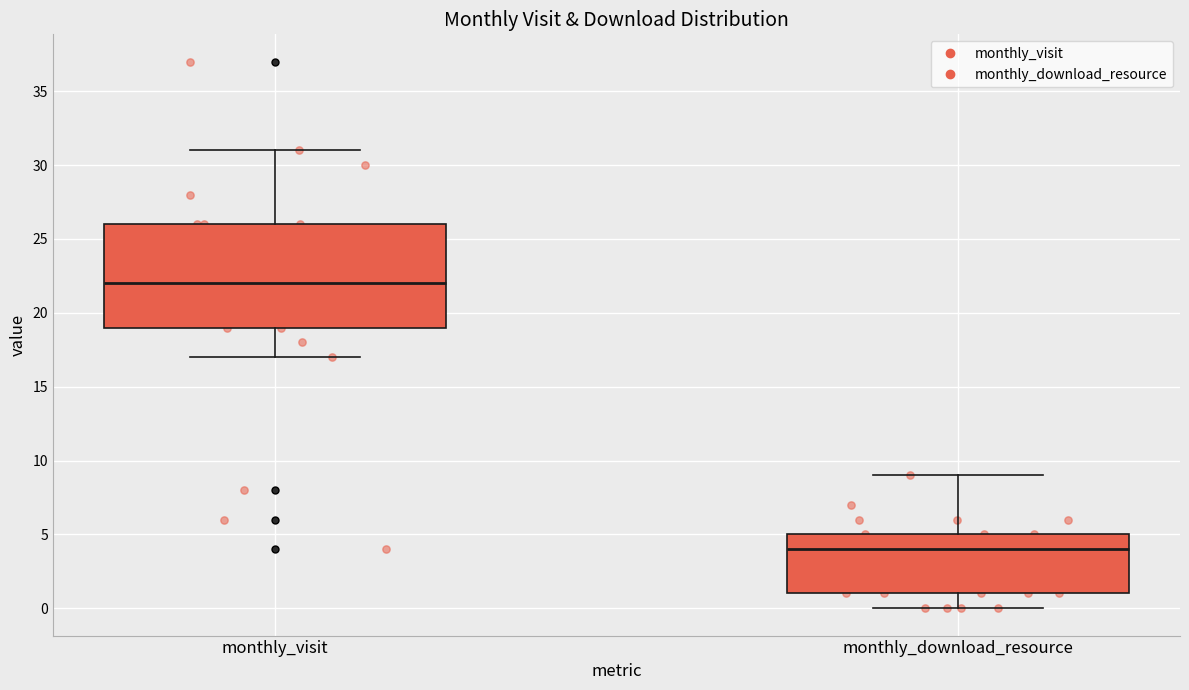

Comparing the boxes themselves (not the whiskers), which one is the tallest?

monthly_visit